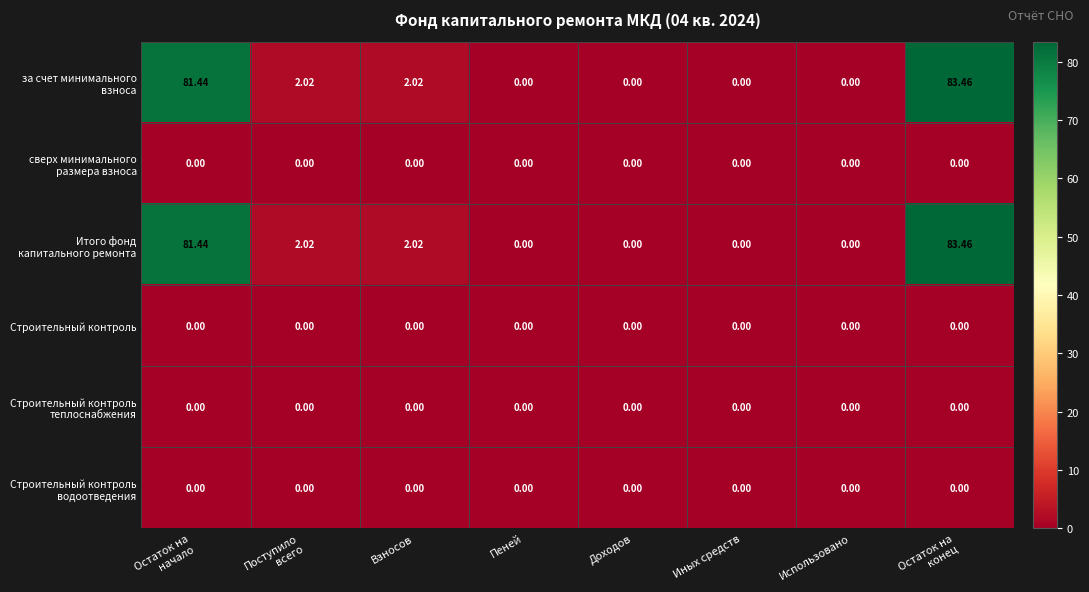

What is the greatest value displayed?

83.5